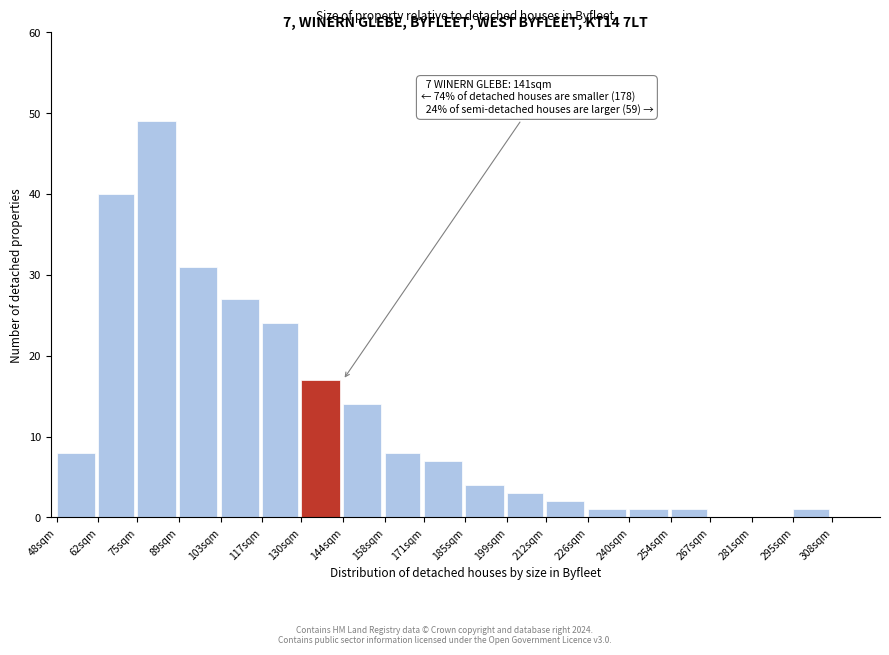

Reading left to right, extract all data points from this chart.

48sqm=8	62sqm=40	75sqm=49	89sqm=31	103sqm=27	117sqm=24	130sqm=17	144sqm=14	158sqm=8	171sqm=7	185sqm=4	199sqm=3	212sqm=2	226sqm=1	240sqm=1	254sqm=1	267sqm=0	281sqm=0	295sqm=1	308sqm=0